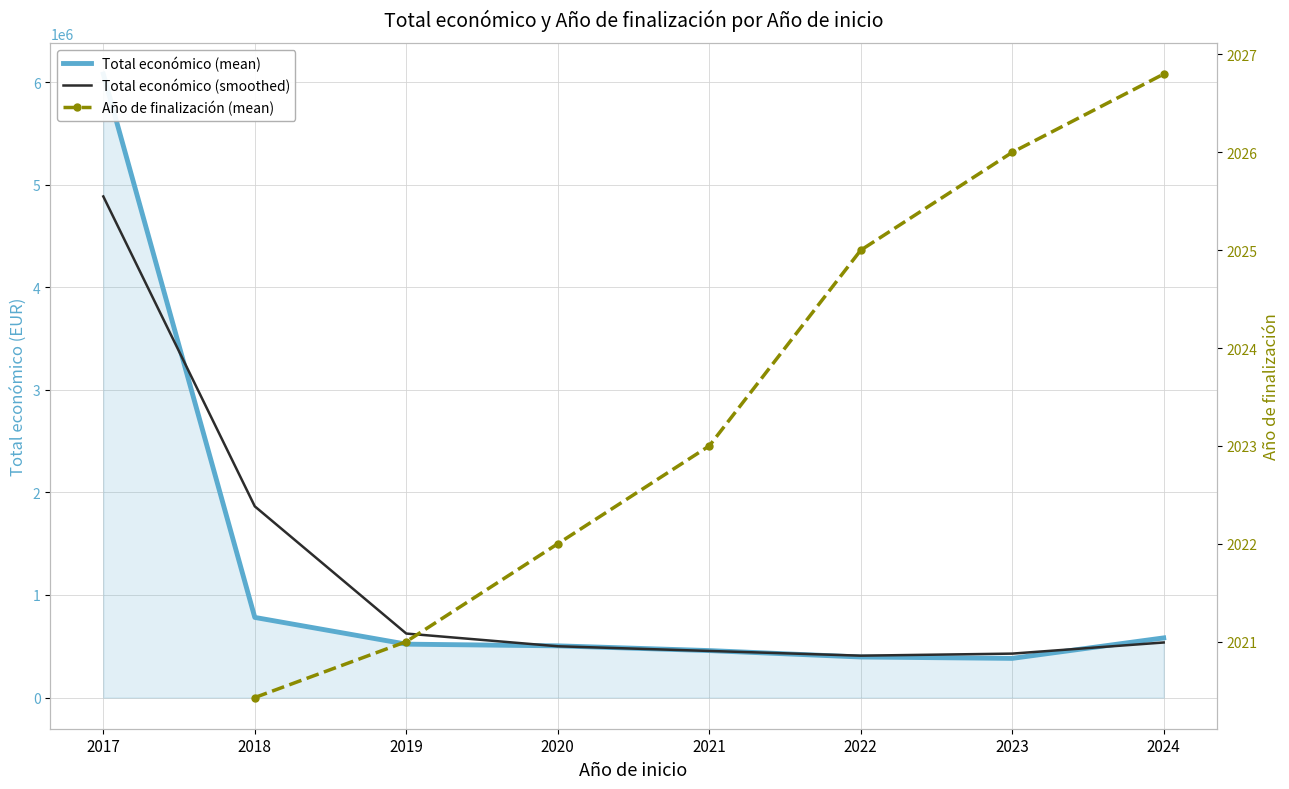

Rank the categories by Total económico (smoothed) value from highest to lowest.

2017, 2018, 2019, 2024, 2020, 2021, 2023, 2022